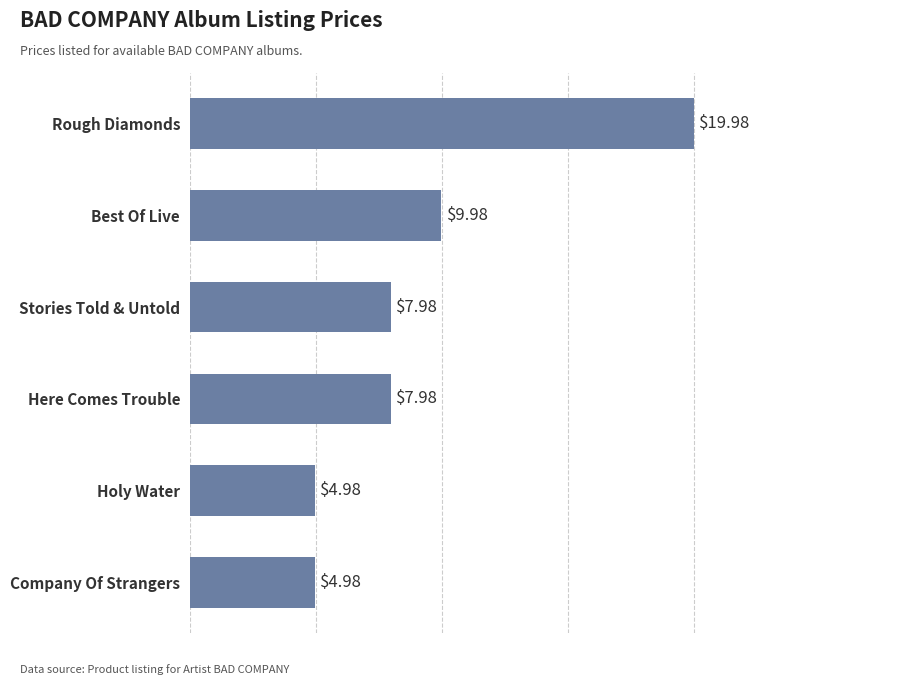

Where is the data nearest to the value 12?

Best Of Live